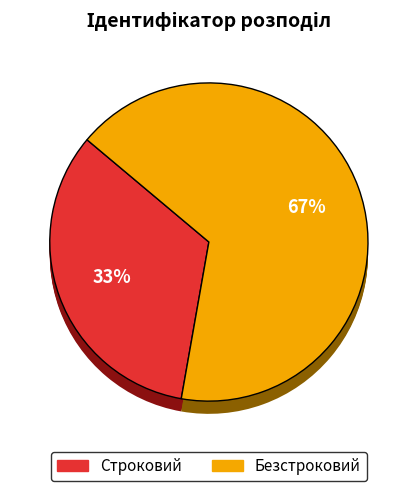

Does any single category account for the majority?

Yes